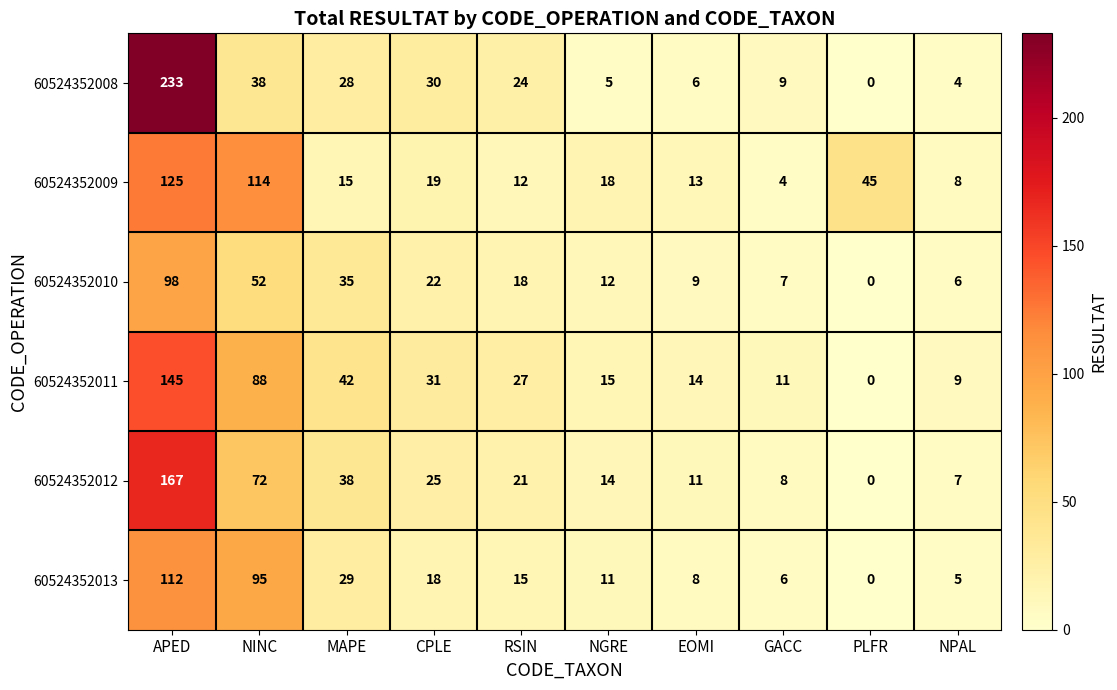

At which category is the sum across all series the highest?

APED